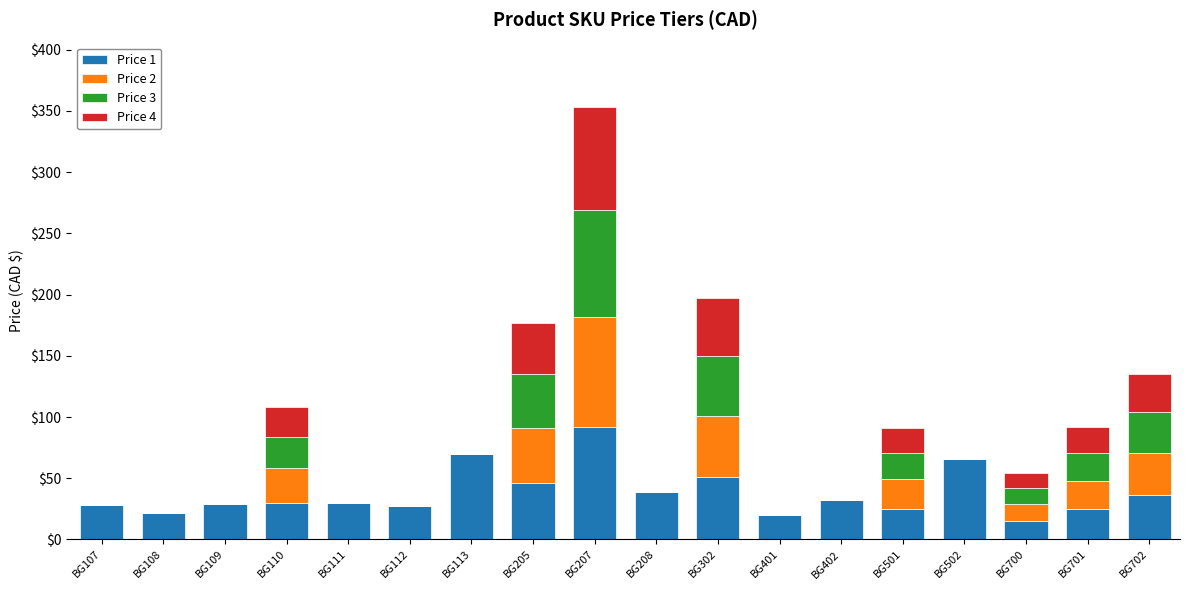

How many data points does each series have?

18